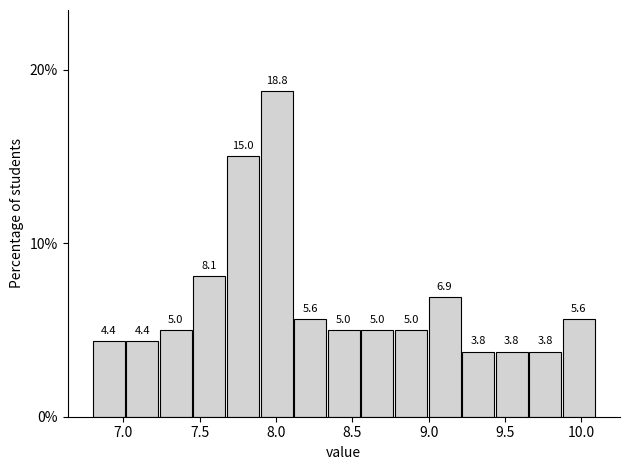

Reading left to right, list every bar in this chart as the range it spans on the x-axis followed by its height. The bar edges are not printed on the chart, so give them approximately, as read against the axis.

6.80 to 7.02: 4.4
7.02 to 7.24: 4.4
7.24 to 7.46: 5.0
7.46 to 7.68: 8.1
7.68 to 7.90: 15.0
7.90 to 8.12: 18.8
8.12 to 8.34: 5.6
8.34 to 8.56: 5.0
8.56 to 8.78: 5.0
8.78 to 9.00: 5.0
9.00 to 9.22: 6.9
9.22 to 9.44: 3.8
9.44 to 9.66: 3.8
9.66 to 9.88: 3.8
9.88 to 10.10: 5.6